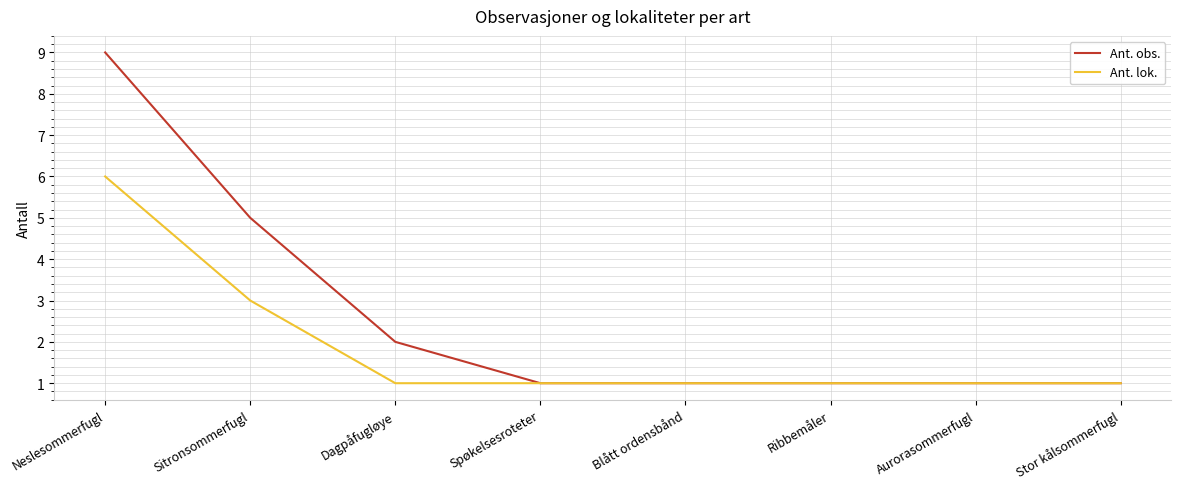

True or false: Ant. obs. has more than 2 points higher than both neighbors.

False